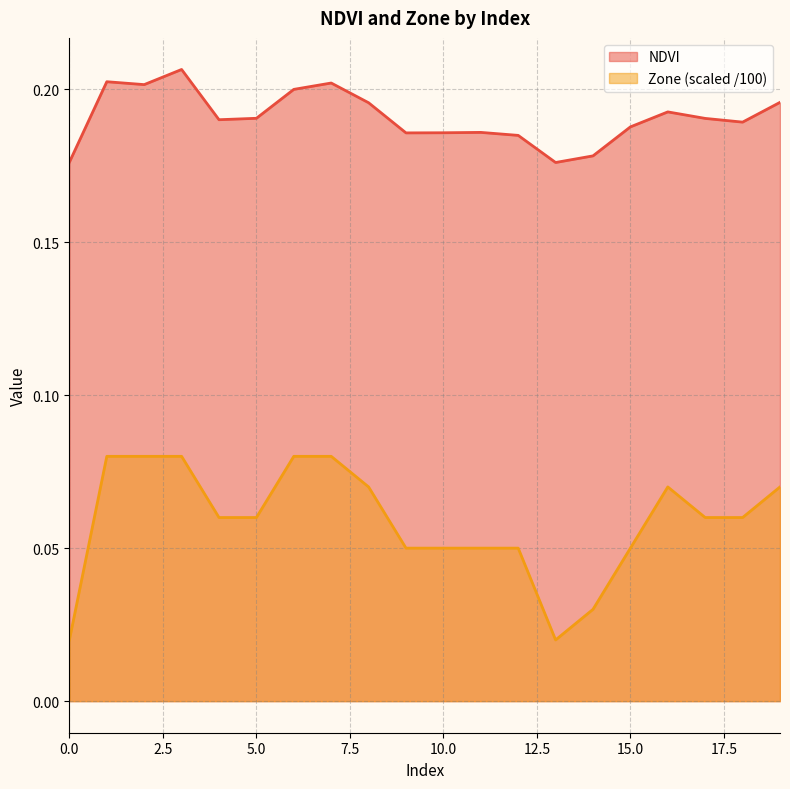

True or false: Zone and NDVI intersect in this chart.

False